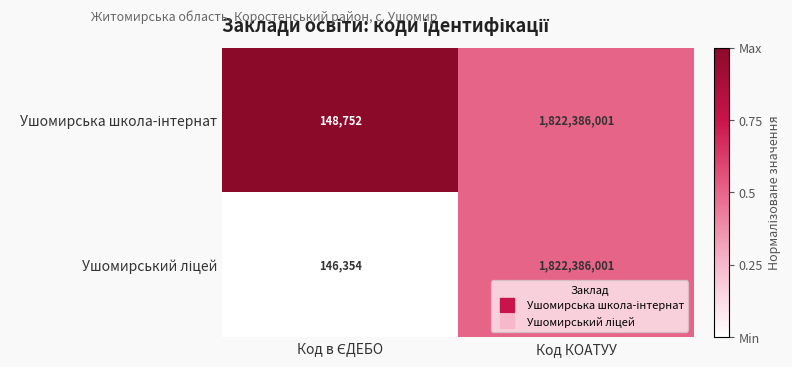

What is the minimum value shown in the chart?

146354